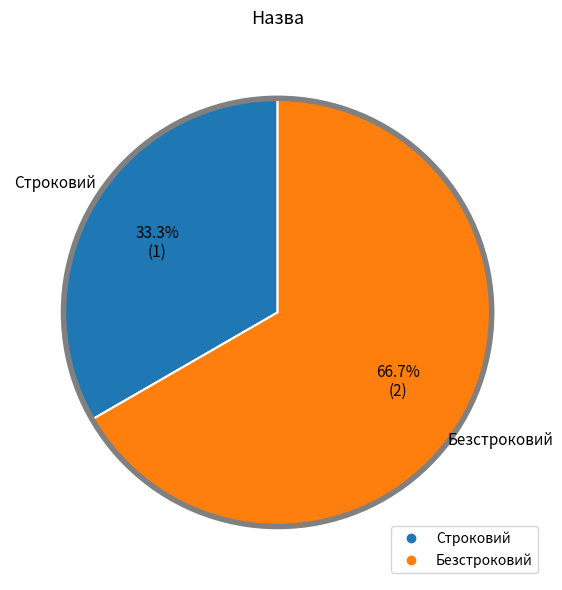

To the nearest percent, what portion does Безстроковий represent?

67%